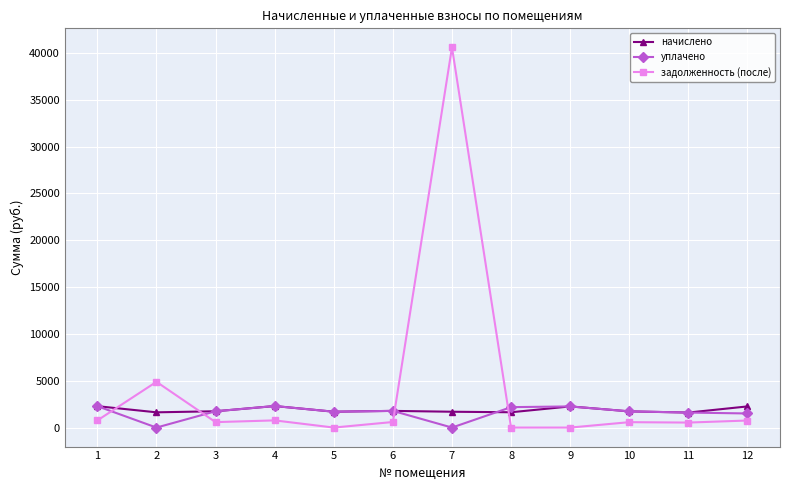

How many times do начислено and задолженность (после) cross each other?

4